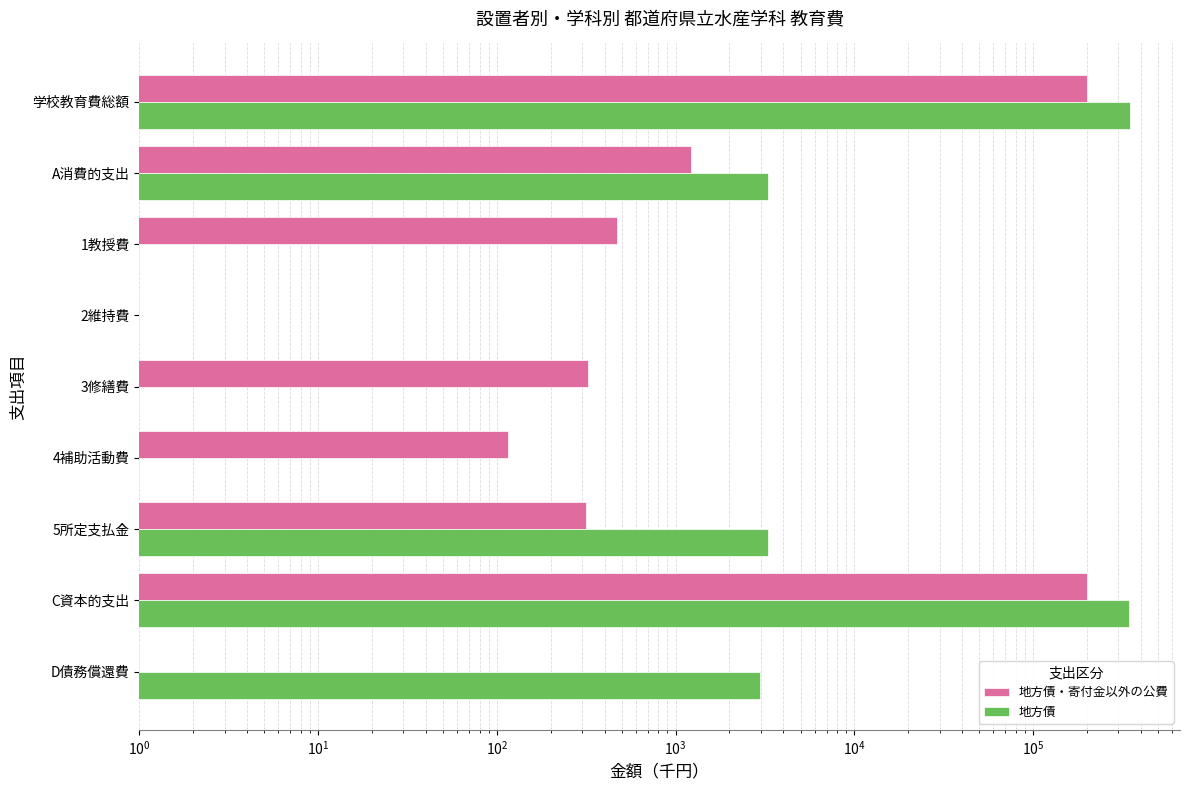

How many bars are there in each group?

2